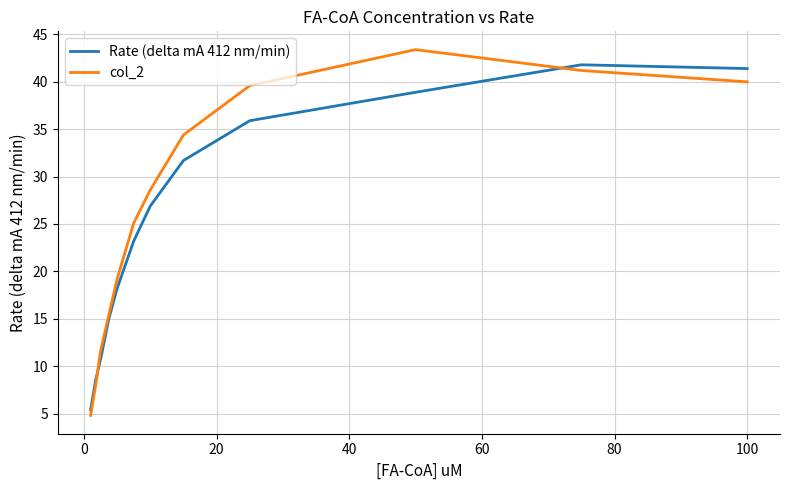

After their last crossing, which series has the higher values: Rate (delta mA 412 nm/min) or col_2?

Rate (delta mA 412 nm/min)